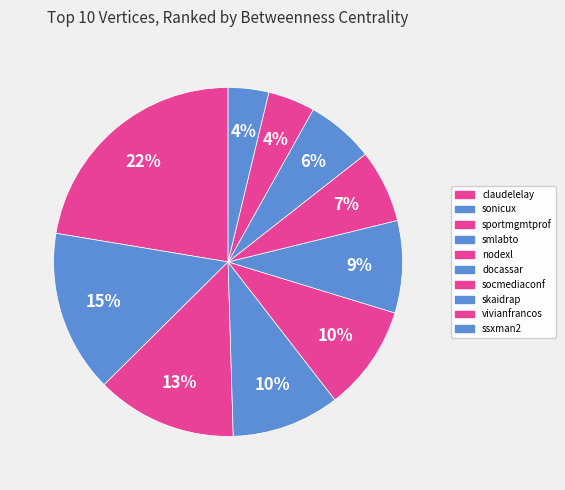

Does sportmgmtprof account for over 50% of the chart?

No